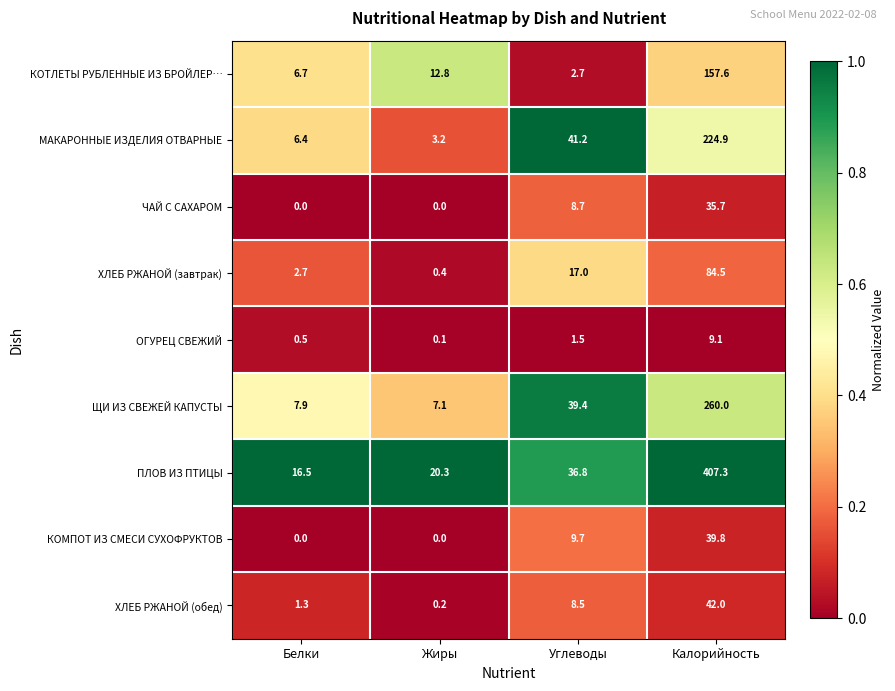

Which category has the highest value across all series?

Калорийность